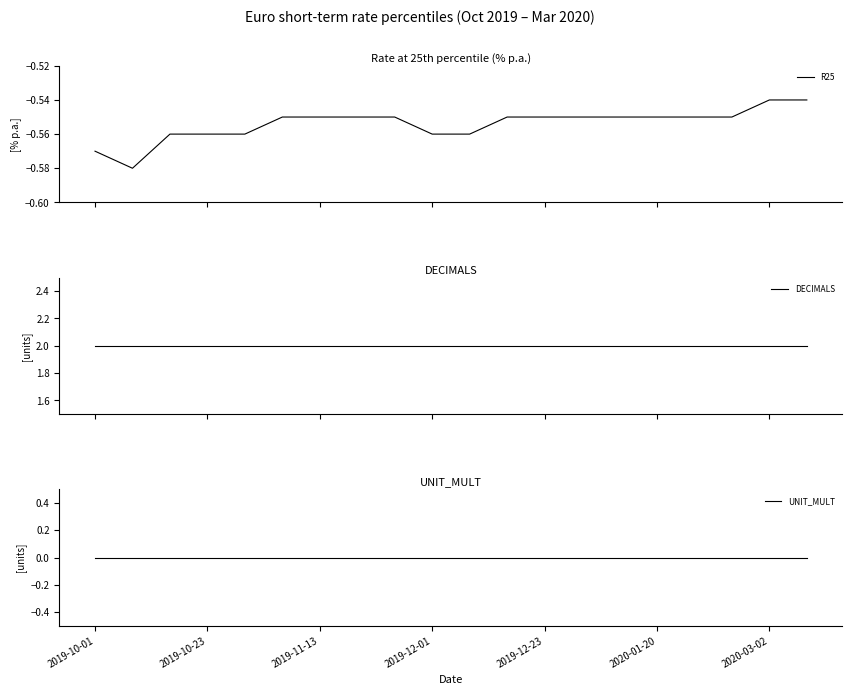

Is the value of R25 at 18 greater than the value of UNIT_MULT at 13?

No